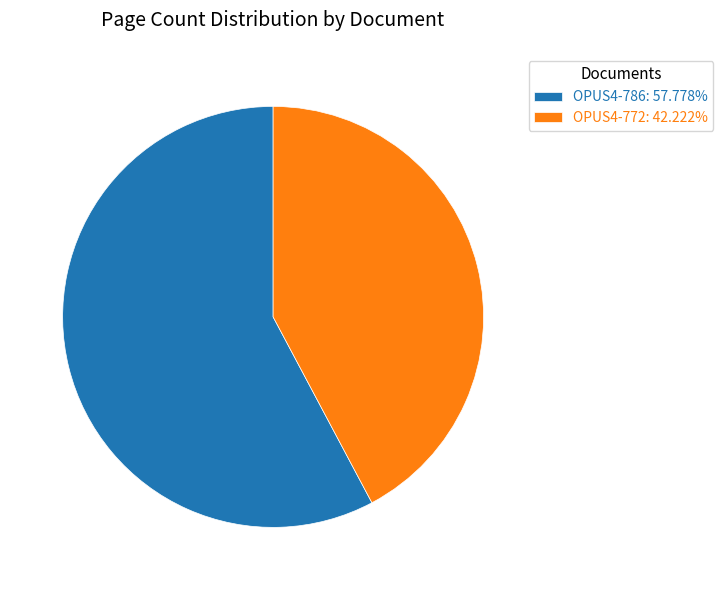

What is the ratio of the value at OPUS4-772 to the value at OPUS4-786?

0.7